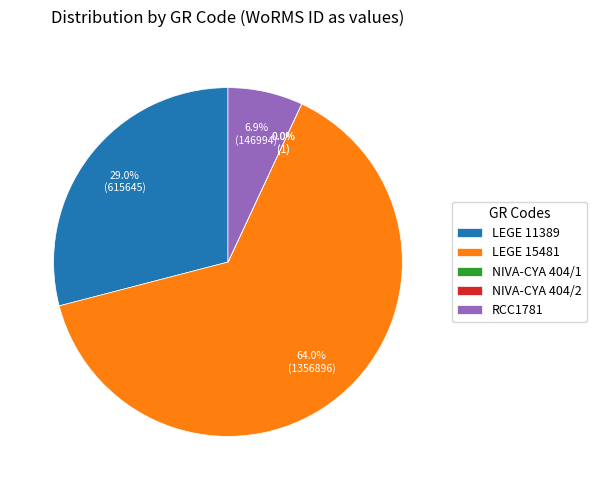

Combined, what portion of the pie is LEGE 15481 and LEGE 11389?

93.1%